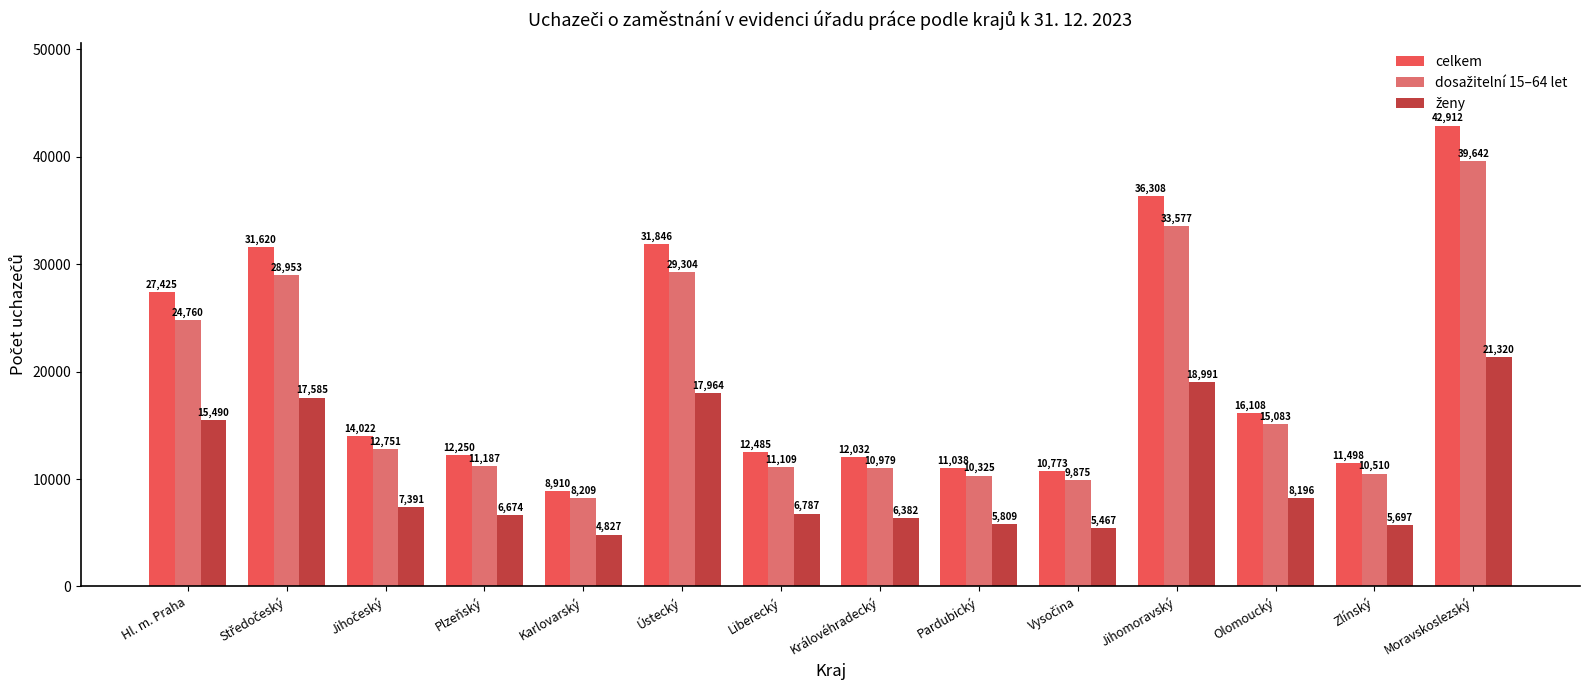

At which label is celkem closest to 25911?

Hl. m. Praha